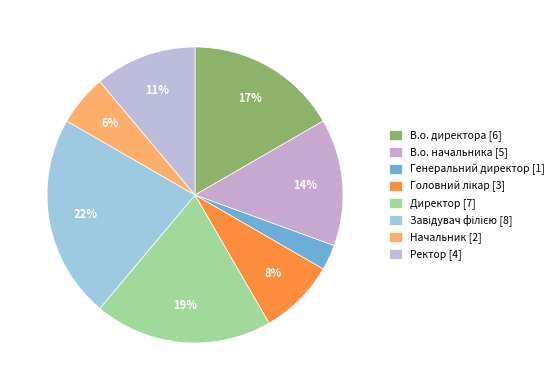

Rank the categories by value from highest to lowest.

Завідувач філією, Директор, В.о. директора, В.о. начальника, Ректор, Головний лікар, Начальник, Генеральний директор